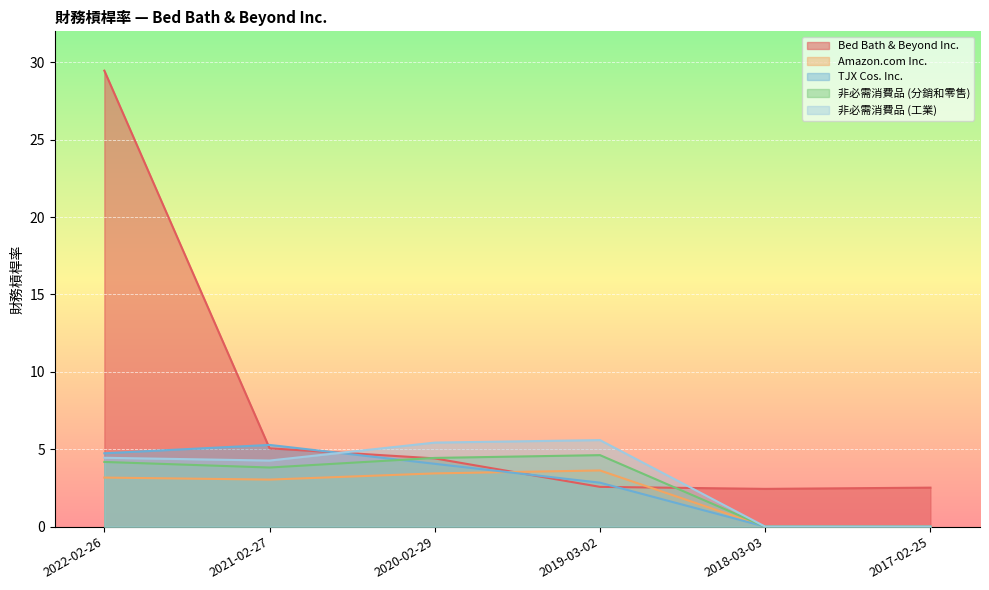

How many lines are shown in the chart?

5